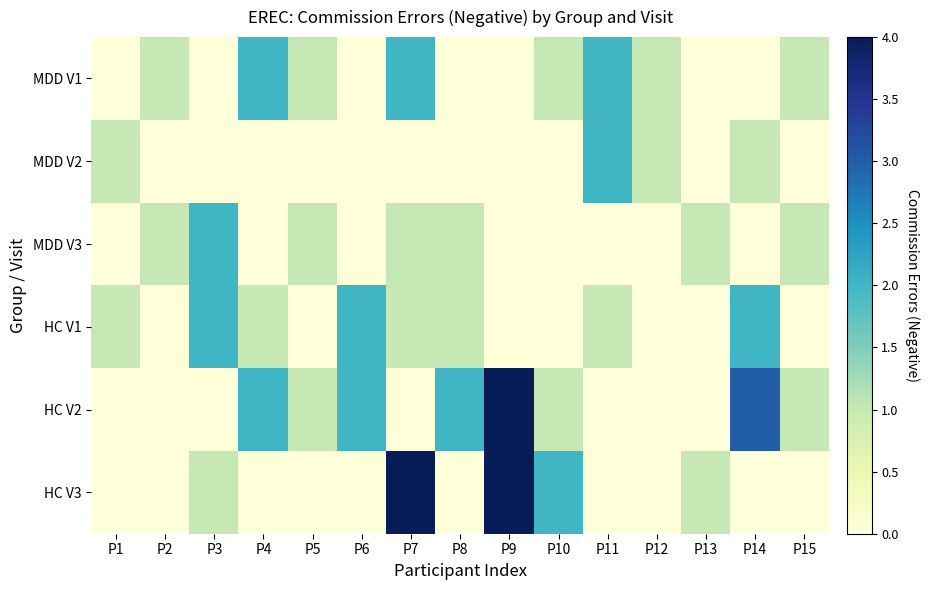

What is the spread (max minus min) of values at P14?

3